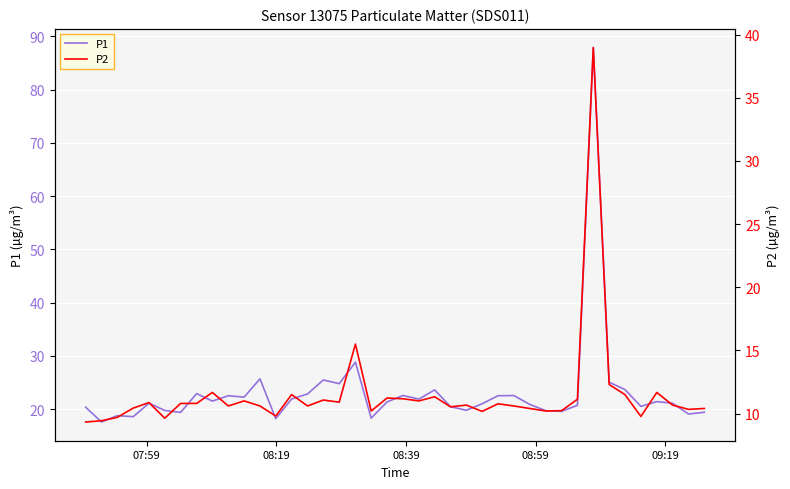

What is the smallest value displayed?

9.3